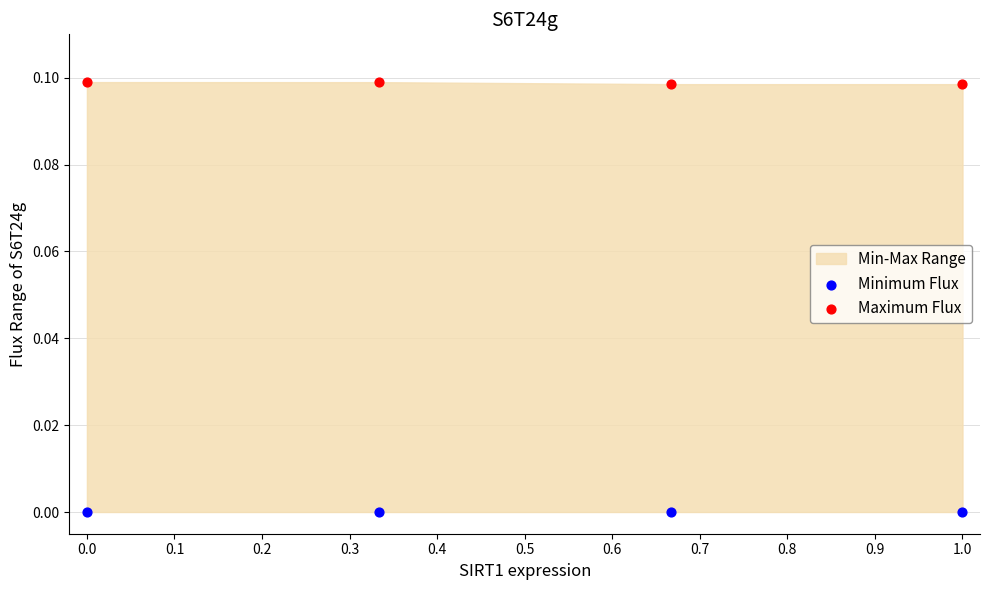

Across all data points, what is the average X value?

0.5